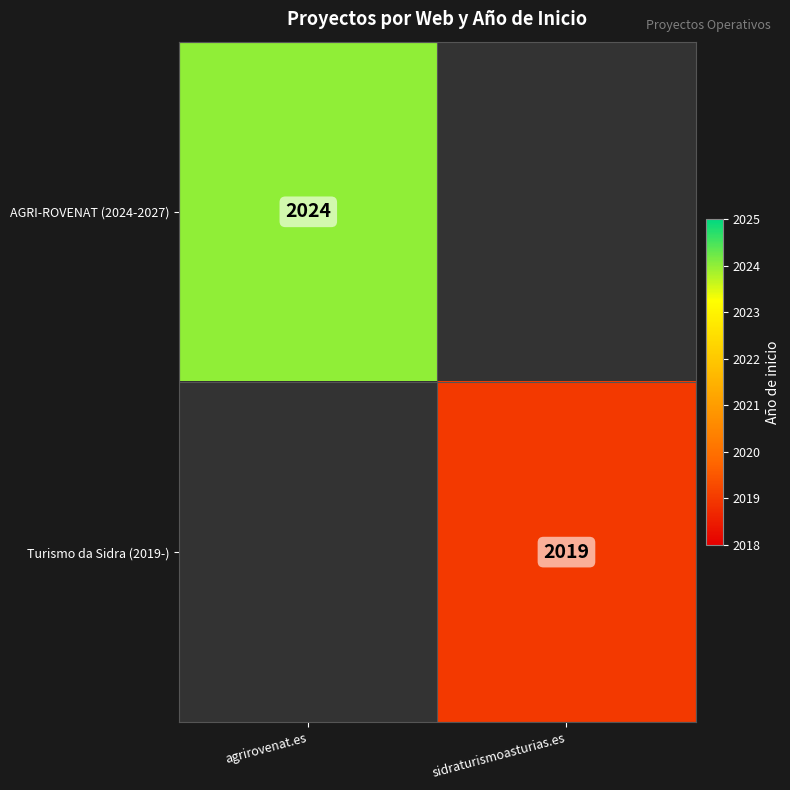

Is it true that AGRI-ROVENAT (2024-2027) equals 686 at agrirovenat.es?

False